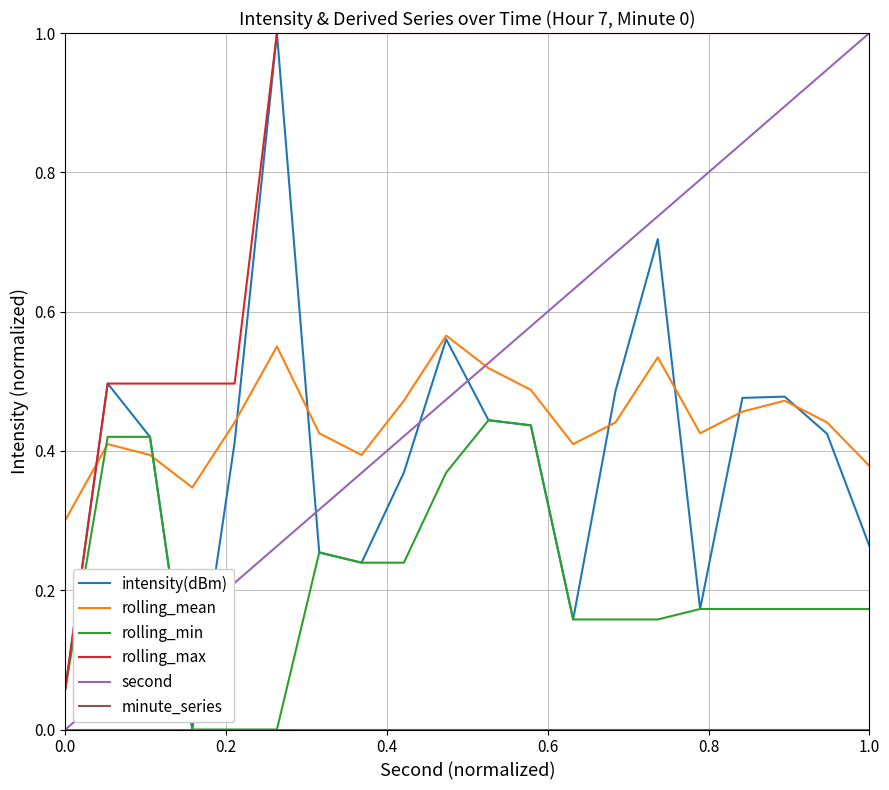

What is the maximum value for intensity(dBm)?

1.0